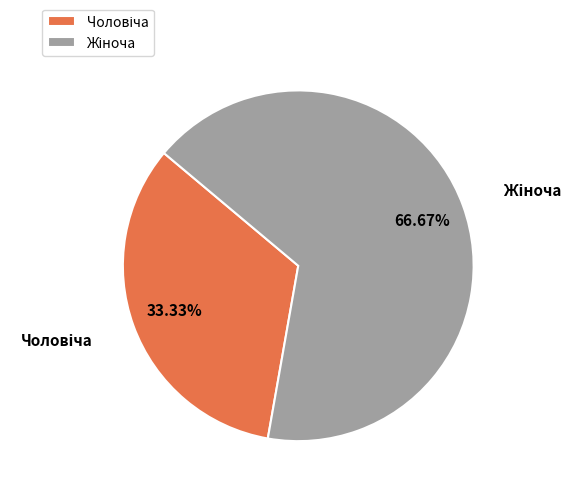

Is there any slice that represents more than half of the pie?

Yes